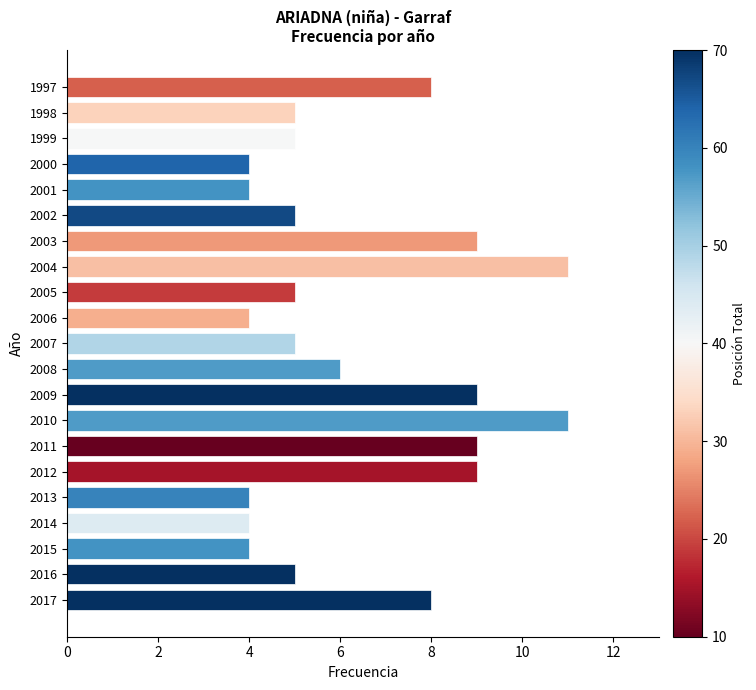

What is the smallest value displayed?

4